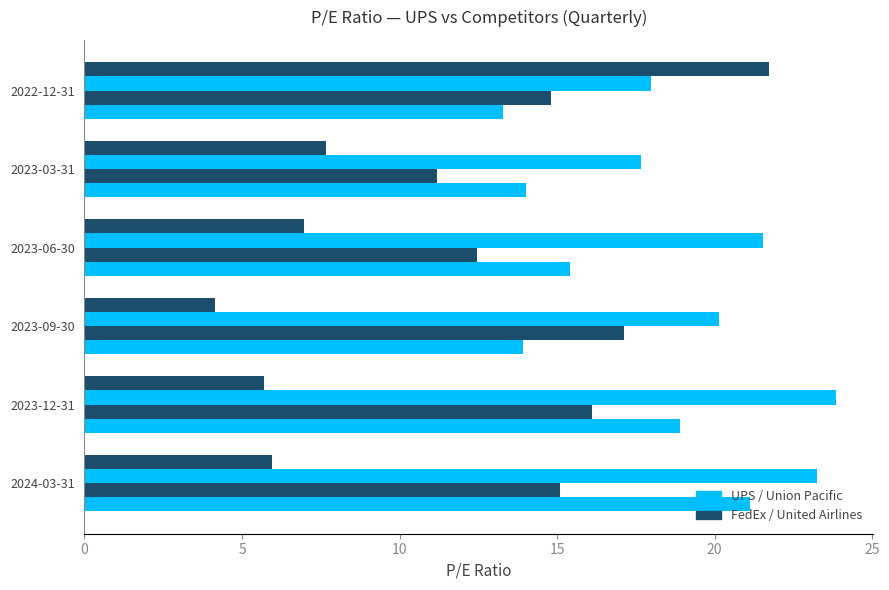

Count the number of categories in the chart.

6